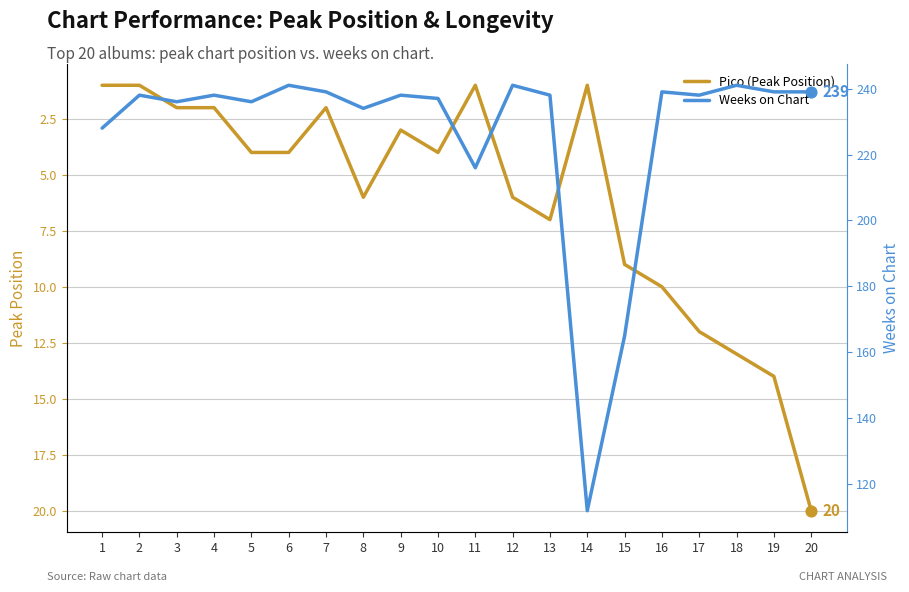

Is the value of Weeks on Chart at 19 greater than the value of Pico (Peak Position) at 2?

Yes